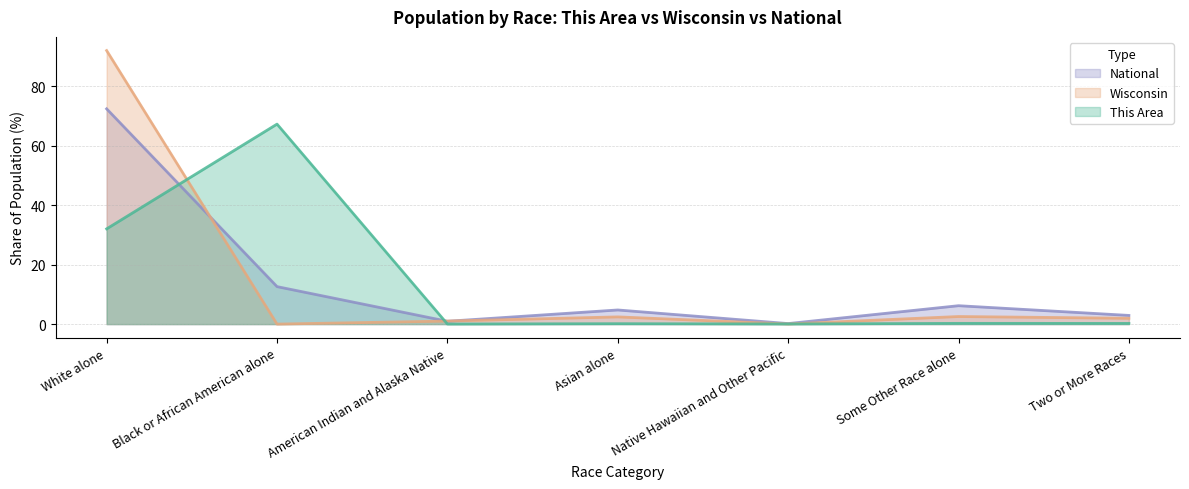

Reading left to right, what are all the values shown in this chart?

This Area: White alone=32.0	Black or African American alone=67.3	American Indian and Alaska Native=0.0	Asian alone=0.1	Native Hawaiian and Other Pacific=0.0	Some Other Race alone=0.2	Two or More Races=0.2
Wisconsin: White alone=92.0	Black or African American alone=0.0	American Indian and Alaska Native=1.0	Asian alone=2.4	Native Hawaiian and Other Pacific=0.0	Some Other Race alone=2.6	Two or More Races=2.0
National: White alone=72.4	Black or African American alone=12.6	American Indian and Alaska Native=0.9	Asian alone=4.8	Native Hawaiian and Other Pacific=0.2	Some Other Race alone=6.2	Two or More Races=2.9